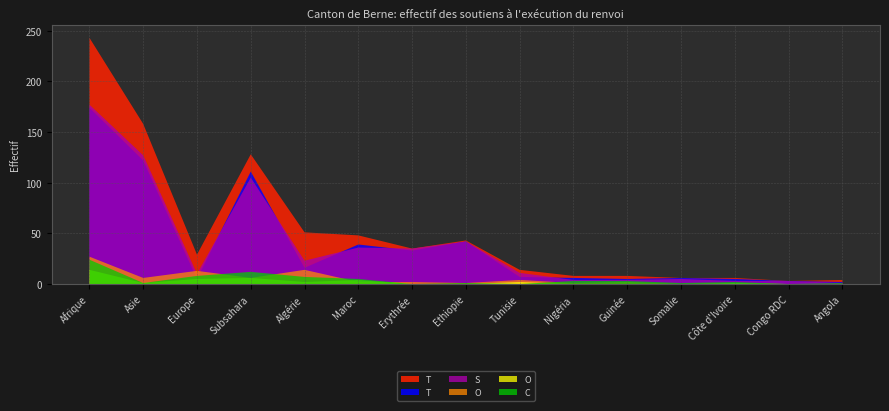

Reading right to left, list all the values displayed in this chart.

Total domaine étranger: Angola=4	Congo RDC=3	Côte d'Ivoire=6	Somalie=6	Guinée=8	Nigéria=8	Tunisie=14	Ethiopie=43	Erythrée=35	Maroc=48	Algérie=51	Subsahara=128	Europe=29	Asie=158	Afrique=243
Total soutiens exécution: Angola=2	Congo RDC=3	Côte d'Ivoire=5	Somalie=6	Guinée=5	Nigéria=6	Tunisie=7	Ethiopie=42	Erythrée=33	Maroc=39	Algérie=16	Subsahara=111	Europe=5	Asie=122	Afrique=174
Soutiens sans procédure: Angola=1	Congo RDC=3	Côte d'Ivoire=3	Somalie=5	Guinée=4	Nigéria=4	Tunisie=11	Ethiopie=42	Erythrée=35	Maroc=36	Algérie=23	Subsahara=105	Europe=10	Asie=127	Afrique=177
Obtention documents: Angola=0	Congo RDC=0	Côte d'Ivoire=0	Somalie=0	Guinée=2	Nigéria=1	Tunisie=4	Ethiopie=1	Erythrée=2	Maroc=2	Algérie=14	Subsahara=6	Europe=13	Asie=6	Afrique=27
Organisation départ: Angola=0	Congo RDC=0	Côte d'Ivoire=1	Somalie=0	Guinée=0	Nigéria=0	Tunisie=2	Ethiopie=0	Erythrée=0	Maroc=4	Algérie=2	Subsahara=6	Europe=5	Asie=1	Afrique=14
Cas spéciaux: Angola=1	Congo RDC=0	Côte d'Ivoire=2	Somalie=1	Guinée=3	Nigéria=3	Tunisie=0	Ethiopie=1	Erythrée=0	Maroc=5	Algérie=7	Subsahara=12	Europe=8	Asie=1	Afrique=24